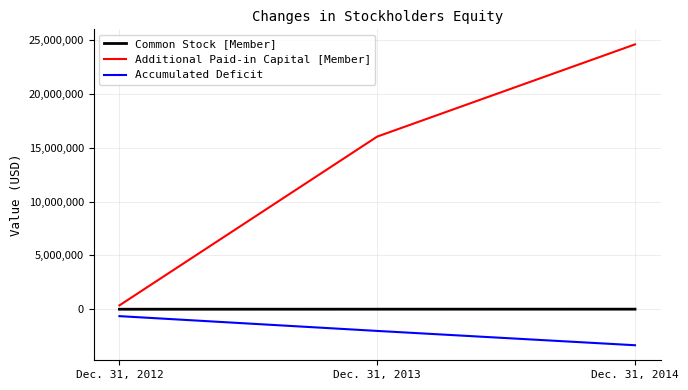

What is the maximum value shown in the chart?

24601295